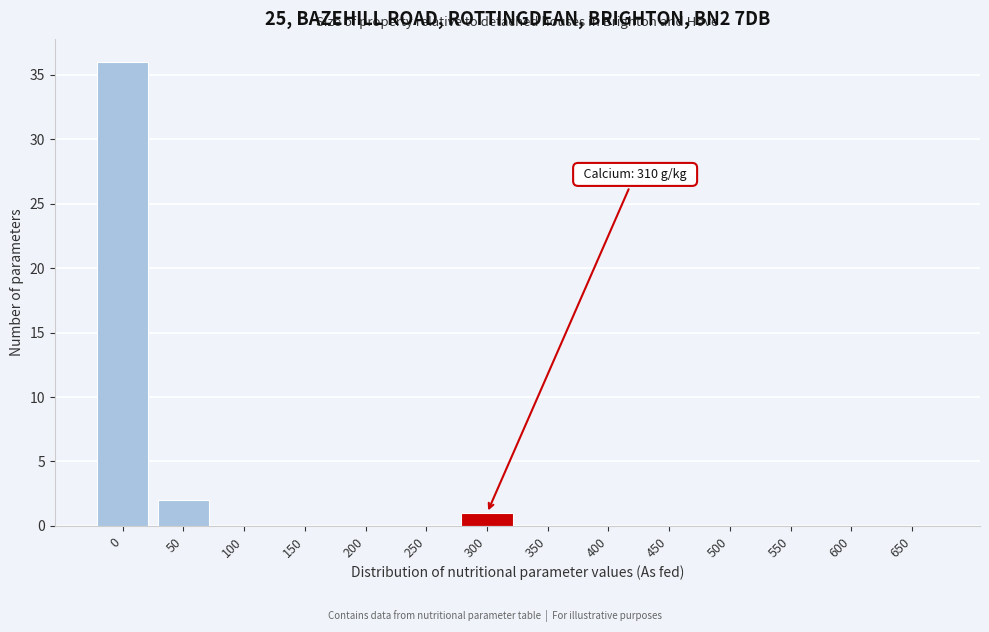

Reading right to left, list all the values displayed in this chart.

650=0	600=0	550=0	500=0	450=0	400=0	350=0	300=1	250=0	200=0	150=0	100=0	50=2	0=36